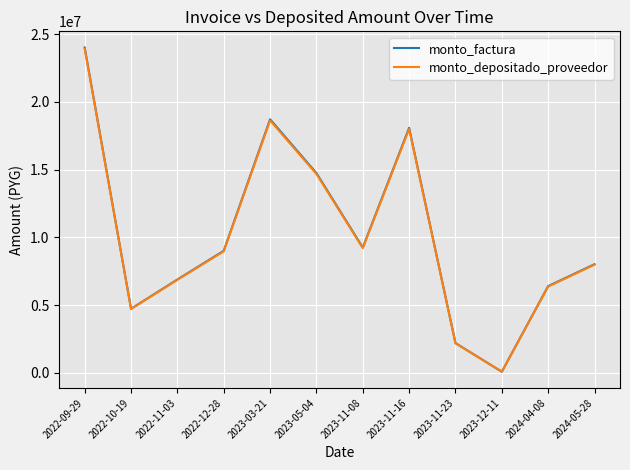

Reading left to right, what are all the values shown in this chart?

monto_factura: 2022-09-29=24018462	2022-10-19=4737032	2022-11-03=6897455	2022-12-28=9017032	2023-03-21=18721620	2023-05-04=14751028	2023-11-08=9256129	2023-11-16=18092858	2023-11-23=2203833	2023-12-11=89650	2024-04-08=6407914	2024-05-28=8025279
monto_depositado_proveedor: 2022-09-29=23931122	2022-10-19=4719807	2022-11-03=6872374	2022-12-28=8976045	2023-03-21=18636521	2023-05-04=14683978	2023-11-08=9214056	2023-11-16=18010618	2023-11-23=2193815	2023-12-11=89242	2024-04-08=6378786	2024-05-28=7988800